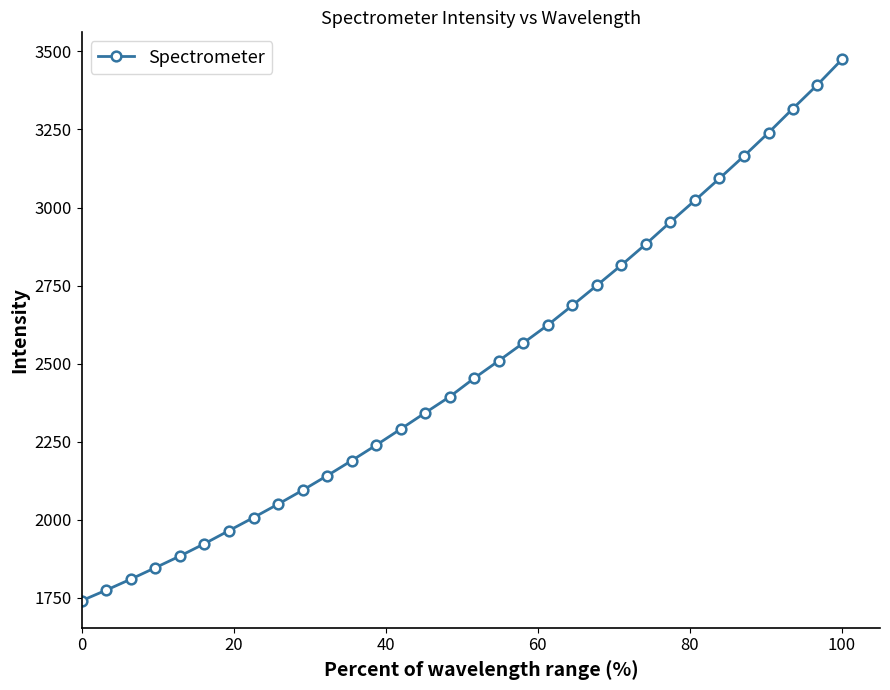

What is the difference between the second highest and second lowest values?

1618.4